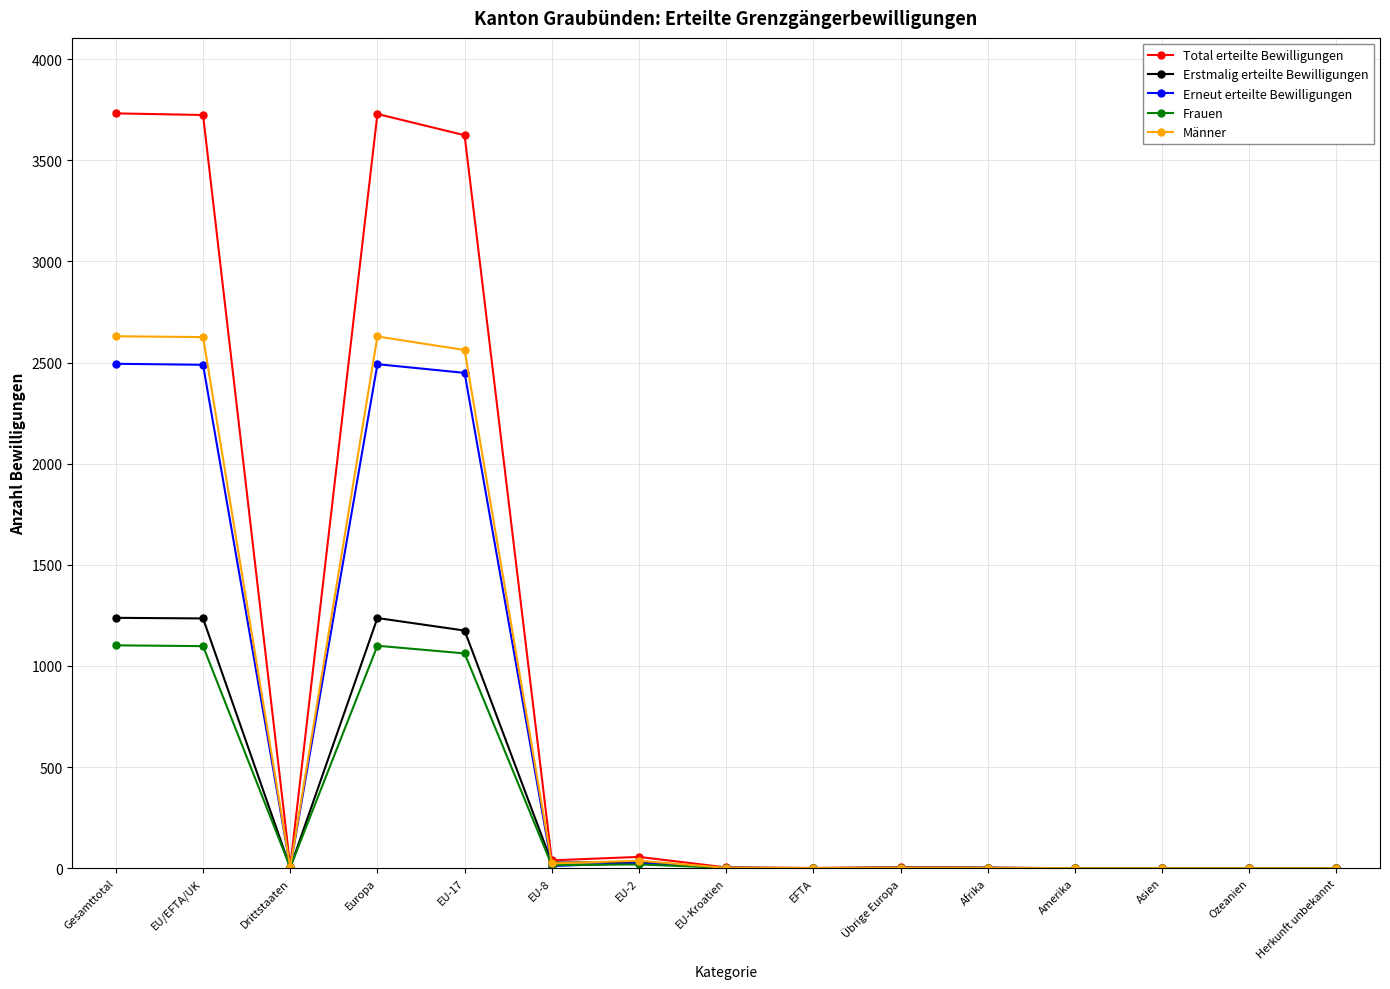

How many data points does each series have?

15